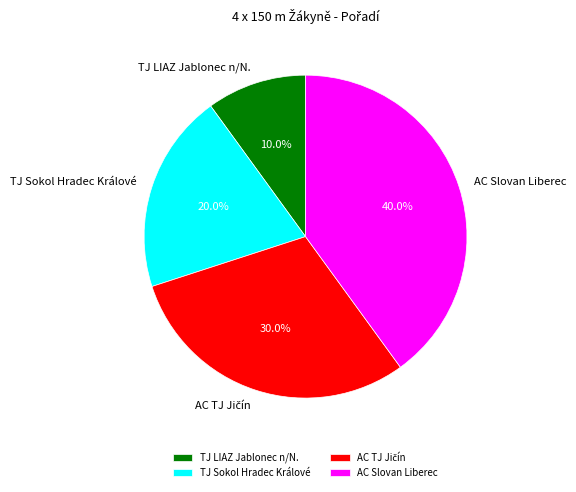

Is there any slice that represents more than half of the pie?

No